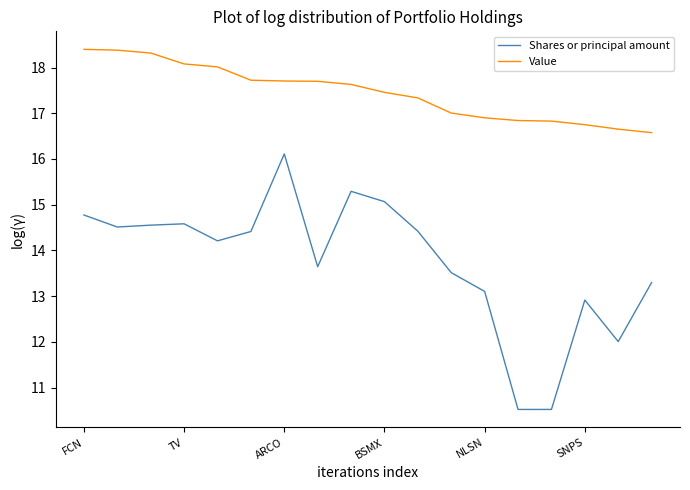

Reading left to right, list all the values displayed in this chart.

Shares or principal amount: 14.8	14.5	14.6	14.6	14.2	14.4	16.1	13.6	15.3	15.1	14.4	13.5	13.1	10.5	10.5	12.9	12.0	13.3
Value: 18.4	18.4	18.3	18.1	18.0	17.7	17.7	17.7	17.6	17.5	17.3	17.0	16.9	16.8	16.8	16.7	16.7	16.6